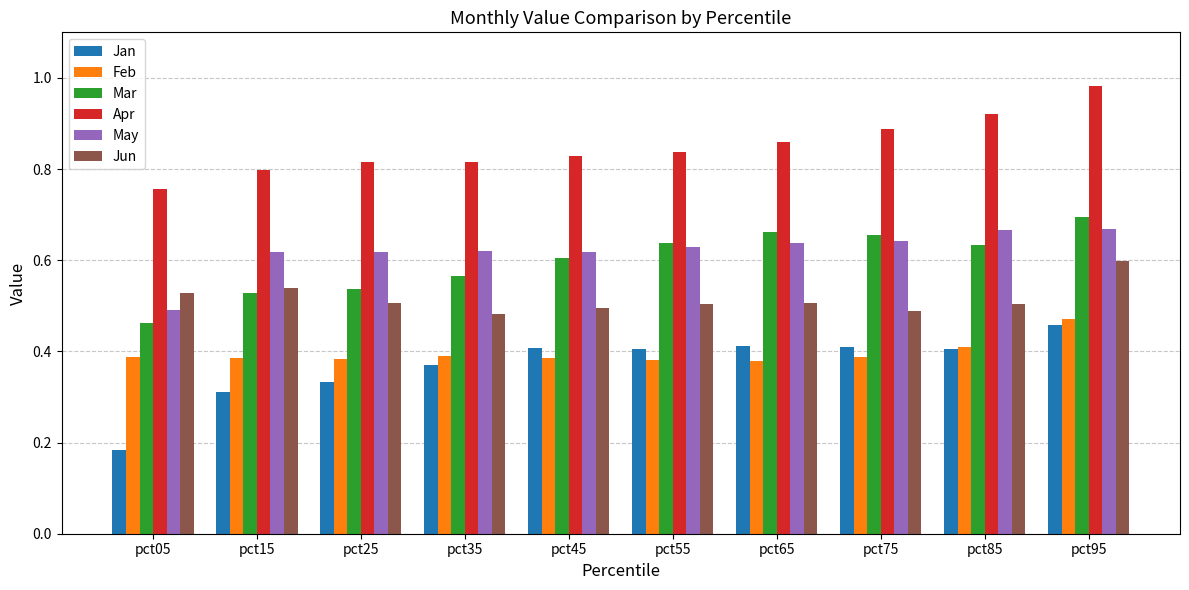

Which label corresponds to the smallest value in the chart?

pct05